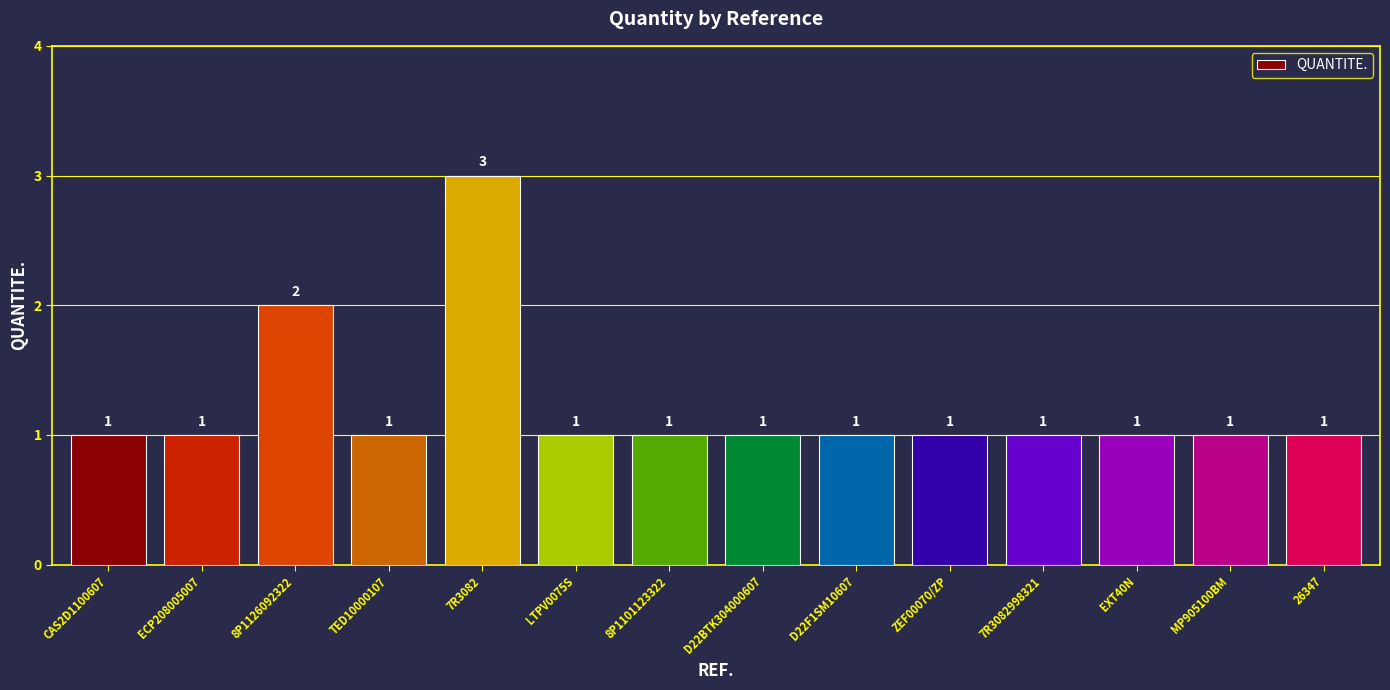

What is the sum of all values?

17